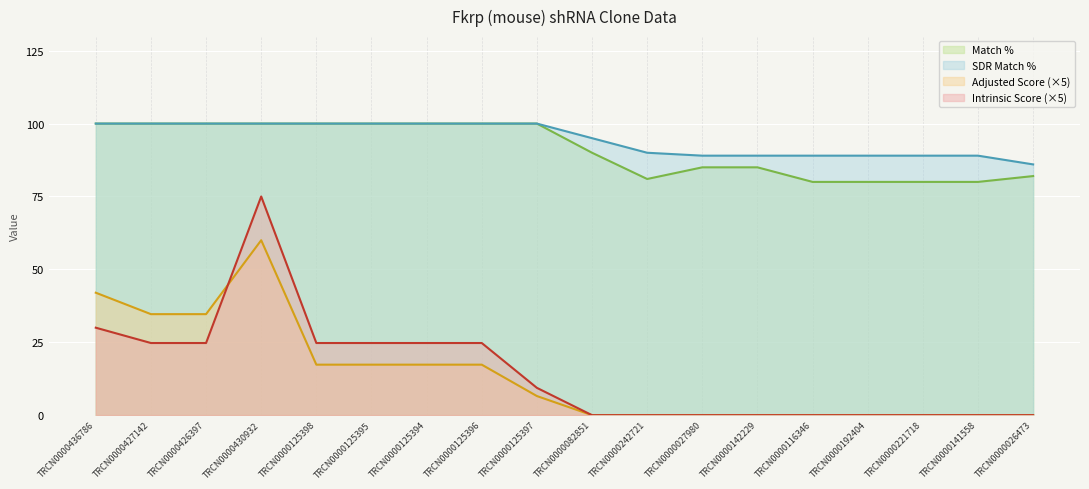

The Adjusted Score series shows 17.8 at TRCN0000436786. True or false?

False